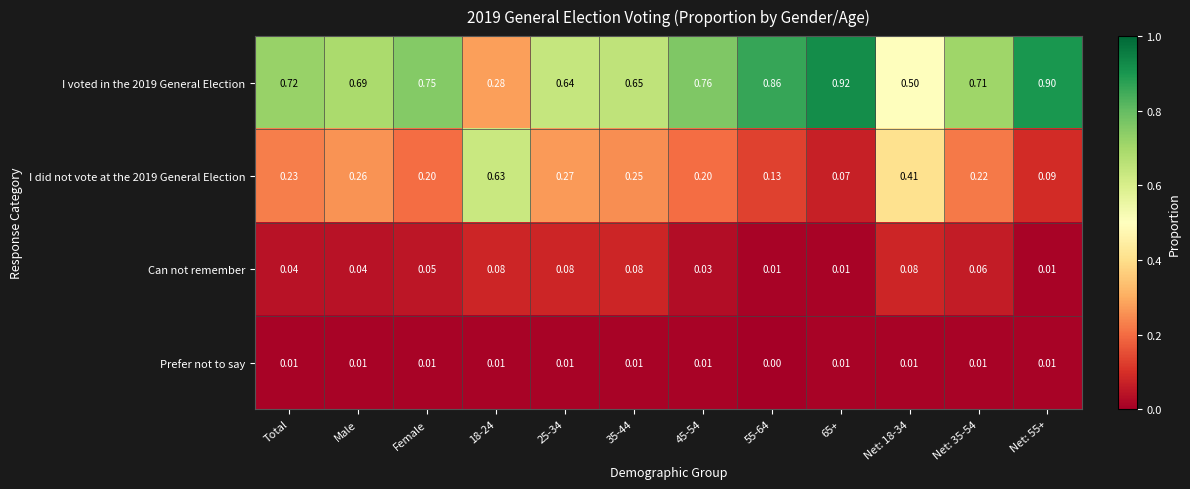

Between Male and 45-54, which series saw the biggest shift?

I voted in the 2019 General Election